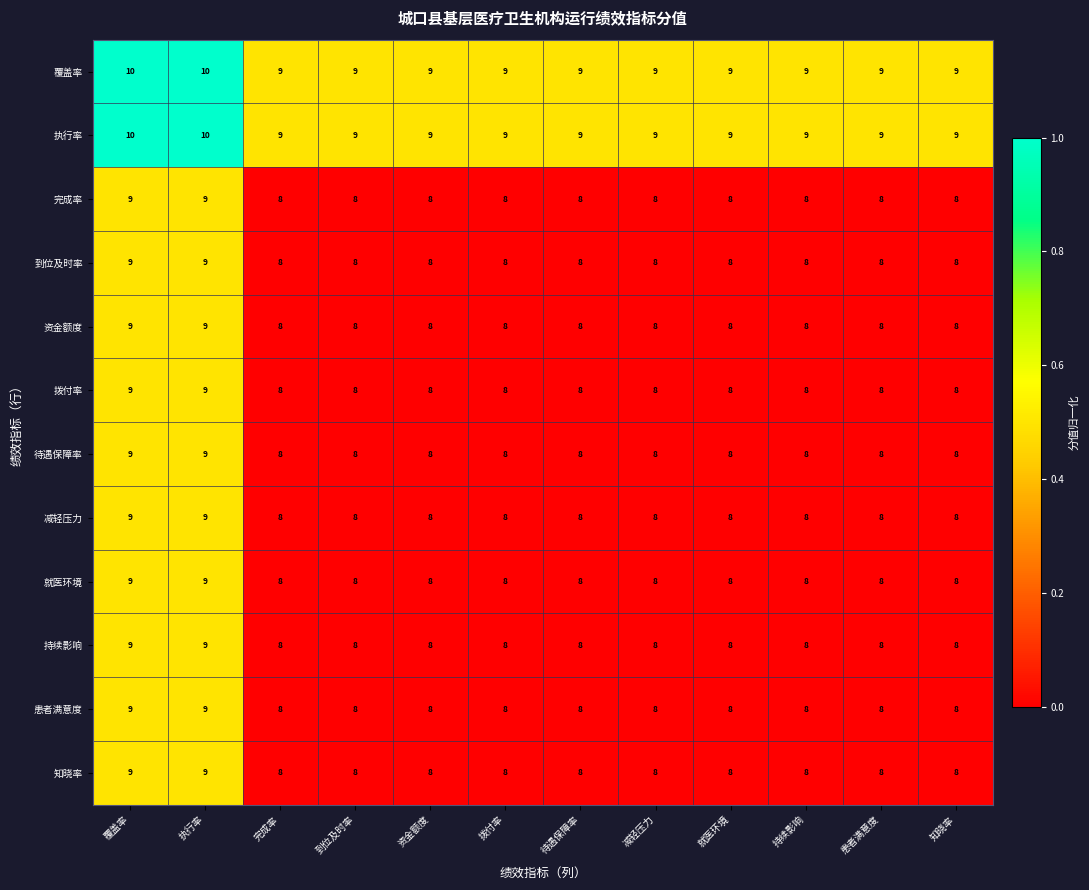

What is the greatest value displayed?

10